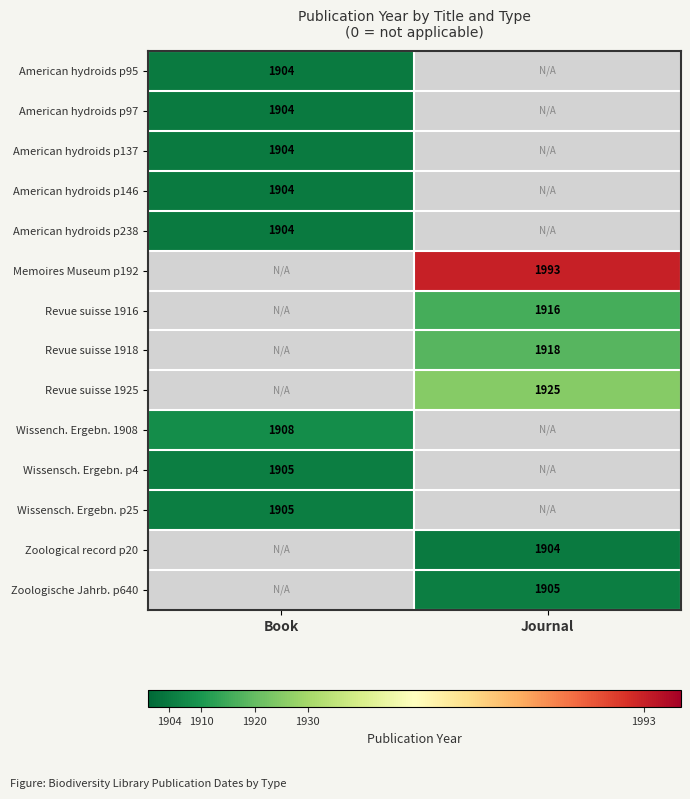

At how many categories does at least one series exceed 1968?

1